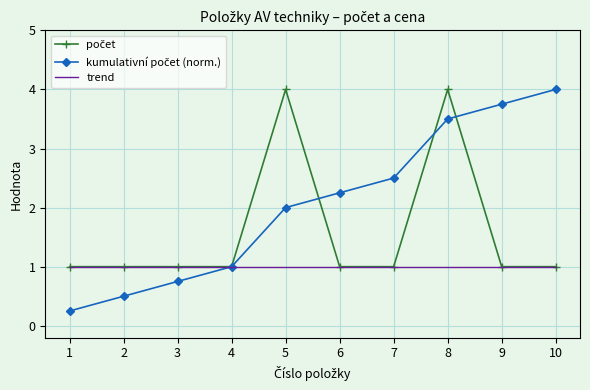

What is the total value across all series at 9?

5.8